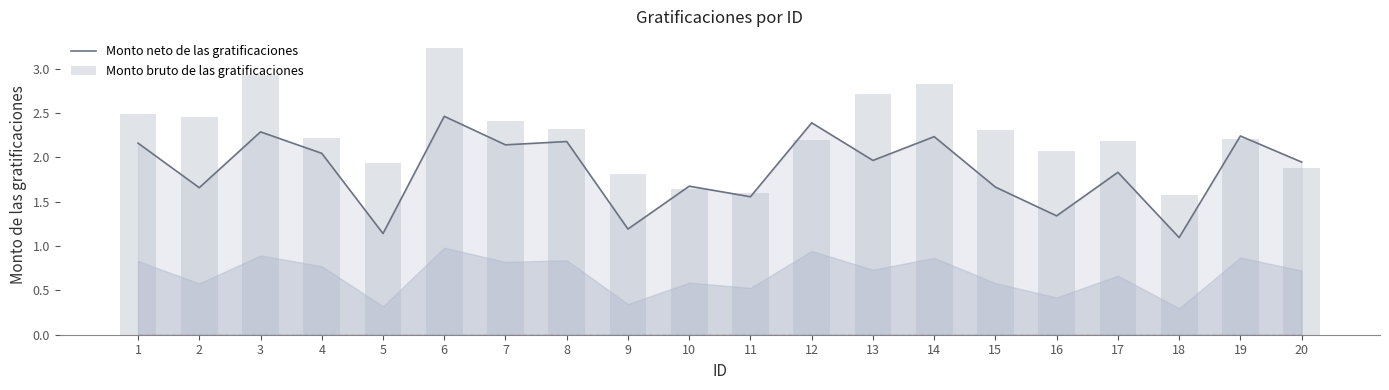

At how many categories does at least one series exceed 2?

14